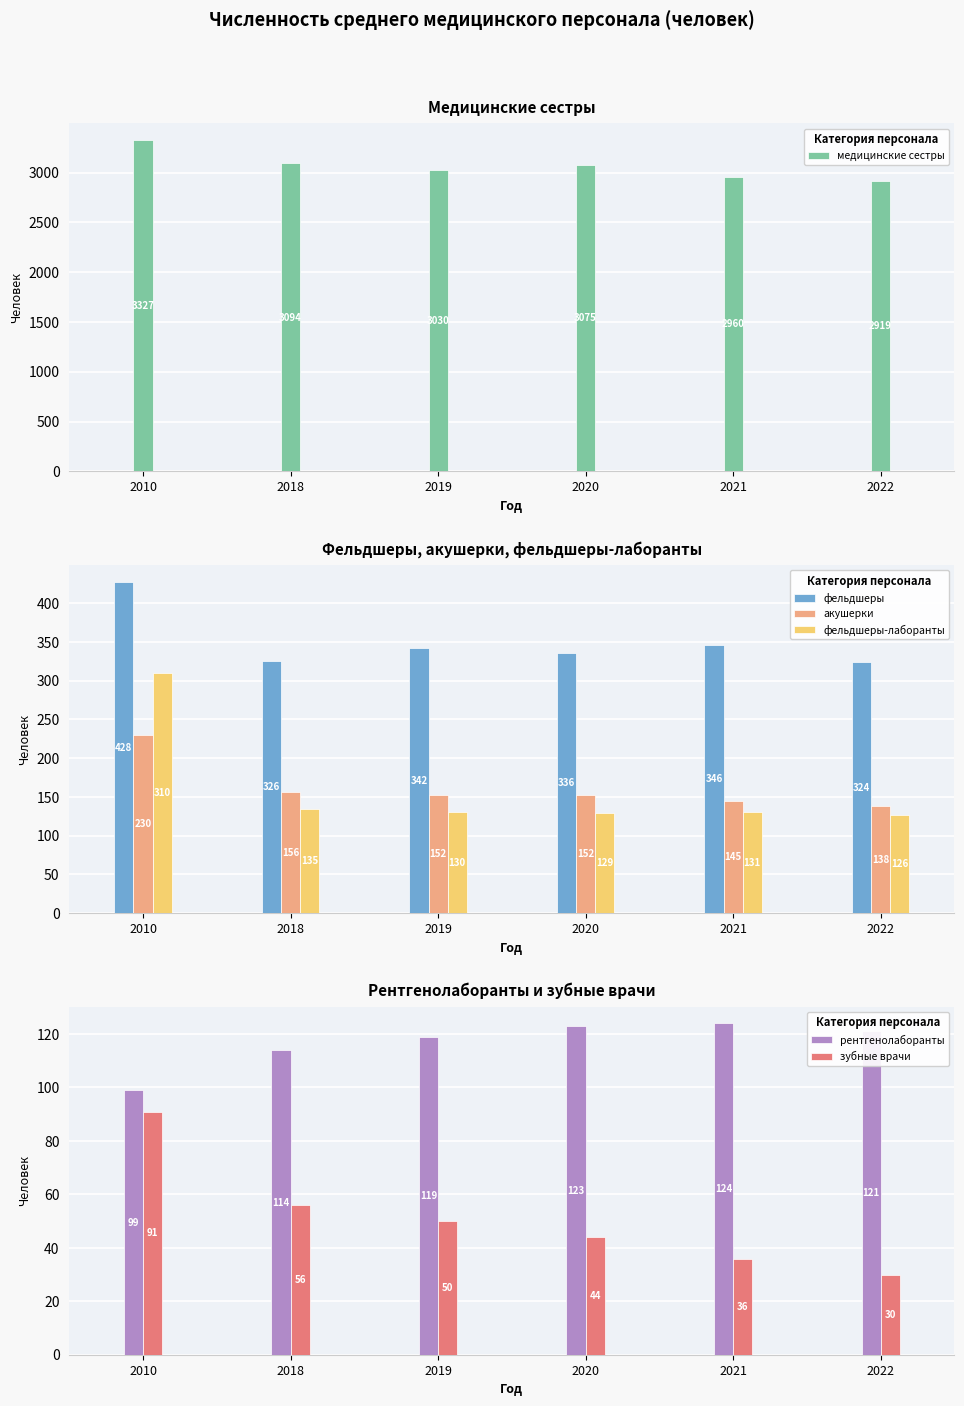

Which series changed the most between 2010 and 2019?

медицинские сестры